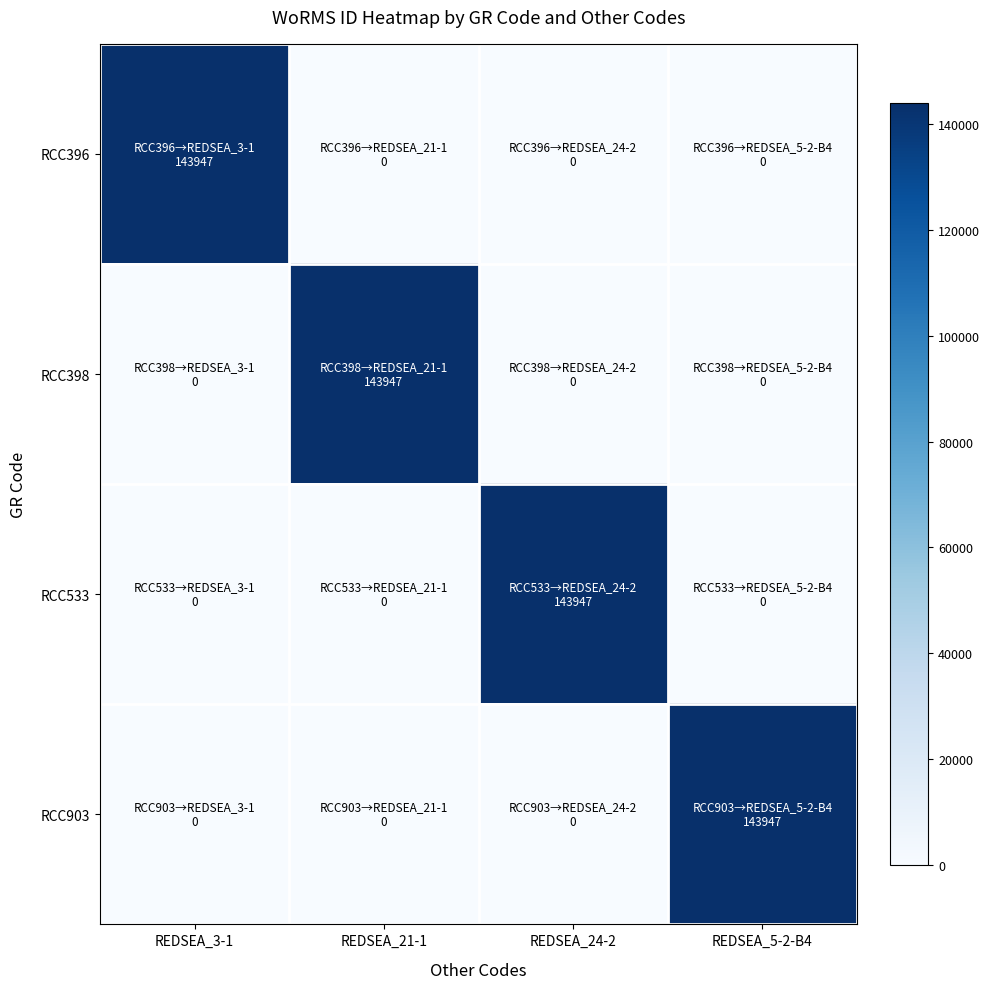

Which series has the largest range (max minus min)?

RCC396